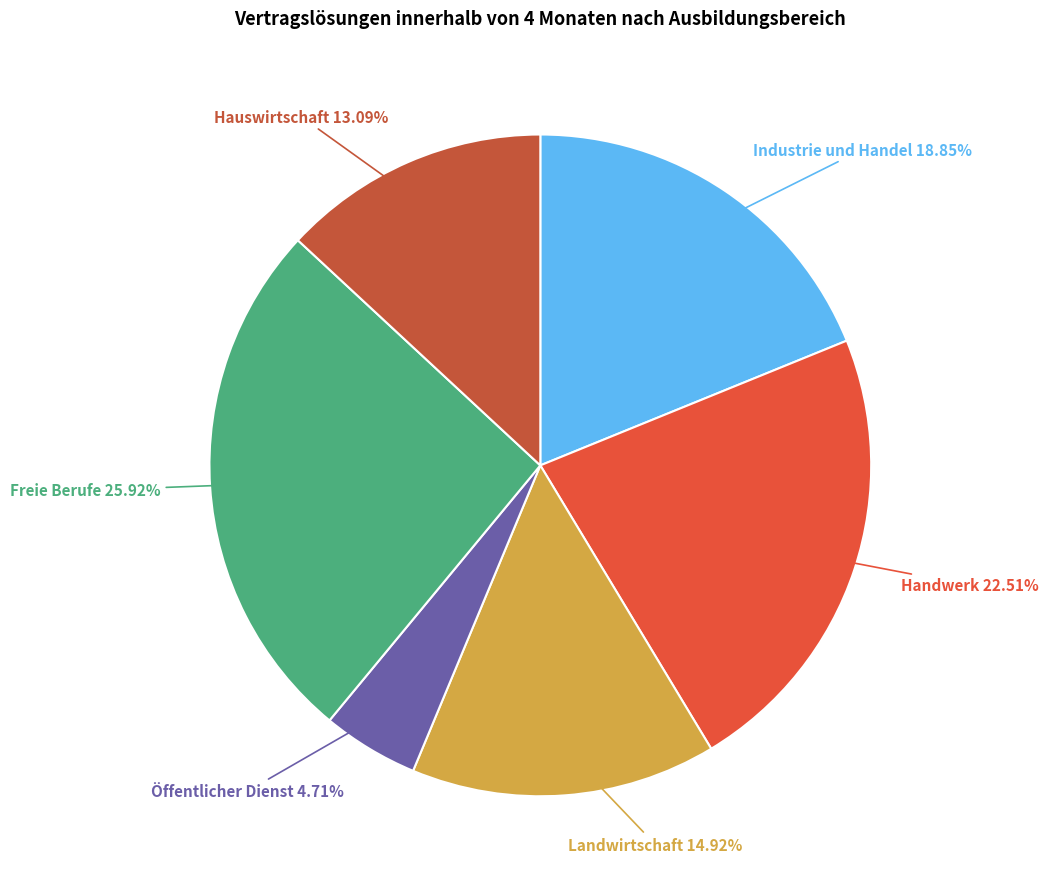

Count the number of slices in the pie.

6